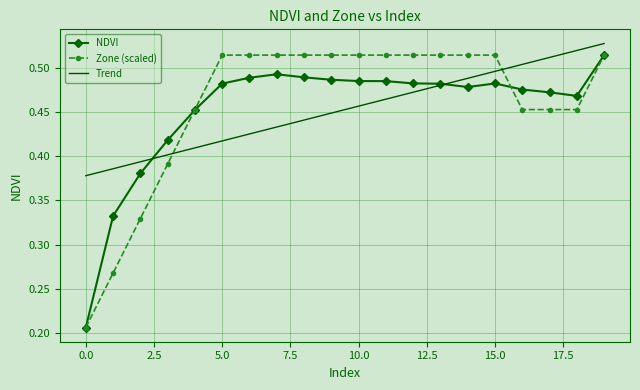

At how many categories does at least one series exceed 0?

20